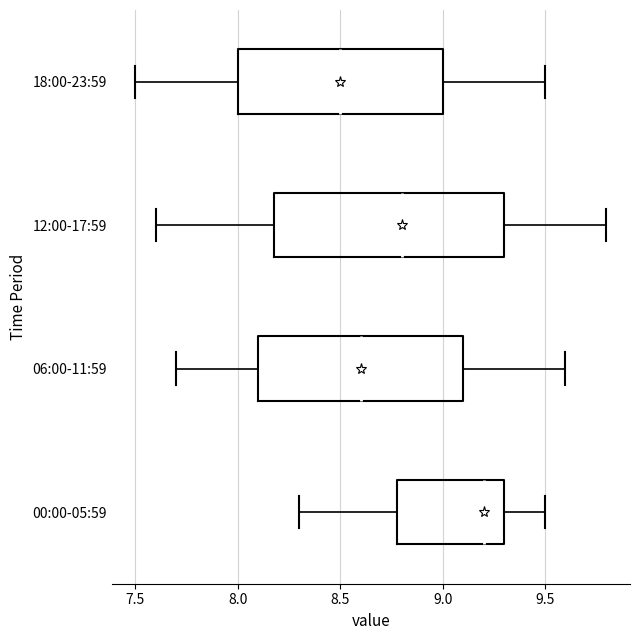

Reading bottom to top, transcribe this box plot: for each box, give where its median line is, the range the box spans, and where its two whiskers end, as read against the x-axis. The values are not printed on the chart, so give them approximately, as read against the axis.

00:00-05:59: median 9.2, box 8.8 to 9.3, whiskers 8.3 to 9.5
06:00-11:59: median 8.6, box 8.1 to 9.1, whiskers 7.7 to 9.6
12:00-17:59: median 8.8, box 8.2 to 9.3, whiskers 7.6 to 9.8
18:00-23:59: median 8.5, box 8.0 to 9.0, whiskers 7.5 to 9.5